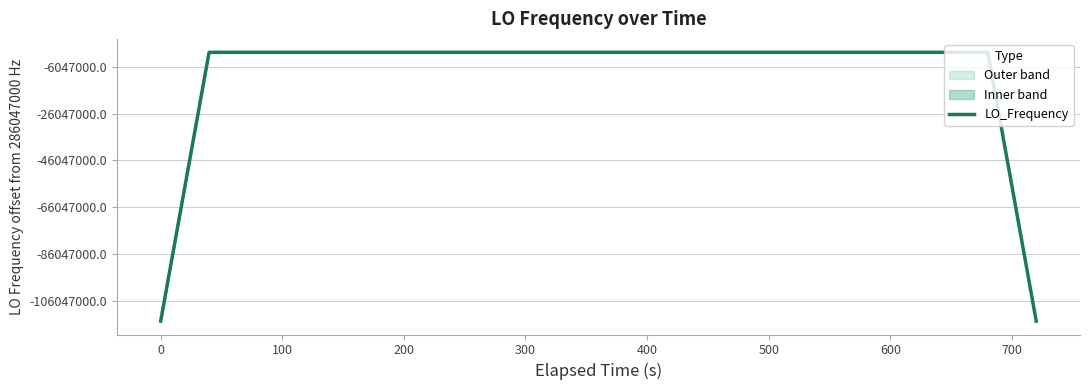

The chart shows a value of 286047001.5 at 400. True or false?

True